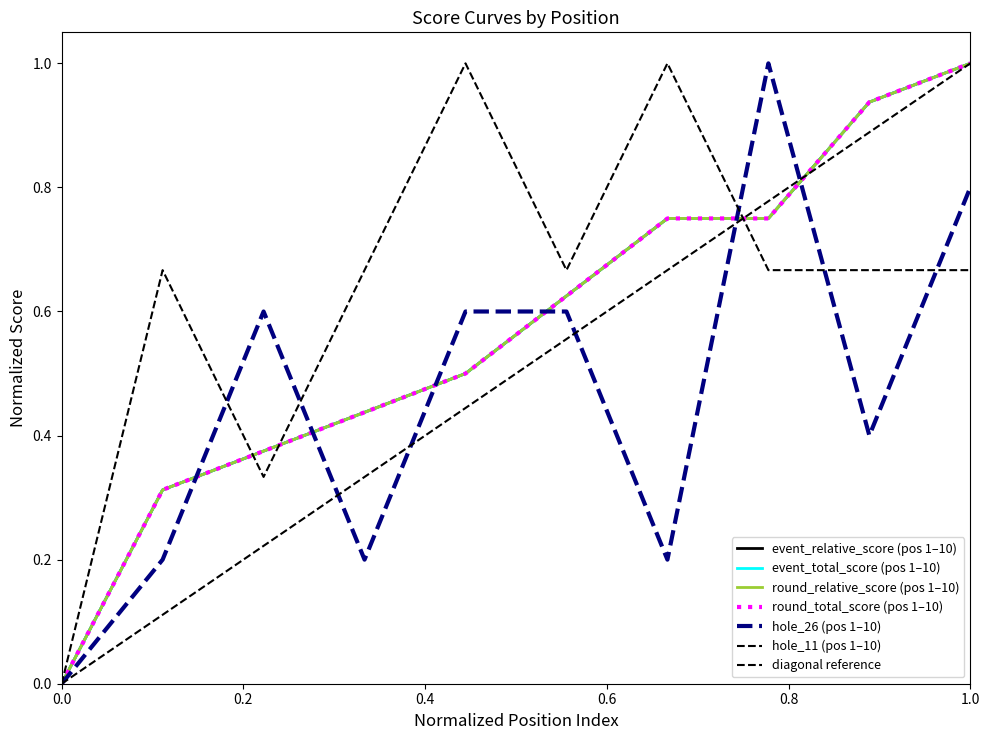

Reading left to right, transcribe all the data shown in this chart.

event_relative_score: 0.0	0.3	0.4	0.4	0.5	0.6	0.8	0.8	0.9	1.0
event_total_score: 0.0	0.3	0.4	0.4	0.5	0.6	0.8	0.8	0.9	1.0
round_relative_score: 0.0	0.3	0.4	0.4	0.5	0.6	0.8	0.8	0.9	1.0
round_total_score: 0.0	0.3	0.4	0.4	0.5	0.6	0.8	0.8	0.9	1.0
hole_26: 0.0	0.2	0.6	0.2	0.6	0.6	0.2	1.0	0.4	0.8
hole_11: 0.0	0.7	0.3	0.7	1.0	0.7	1.0	0.7	0.7	0.7